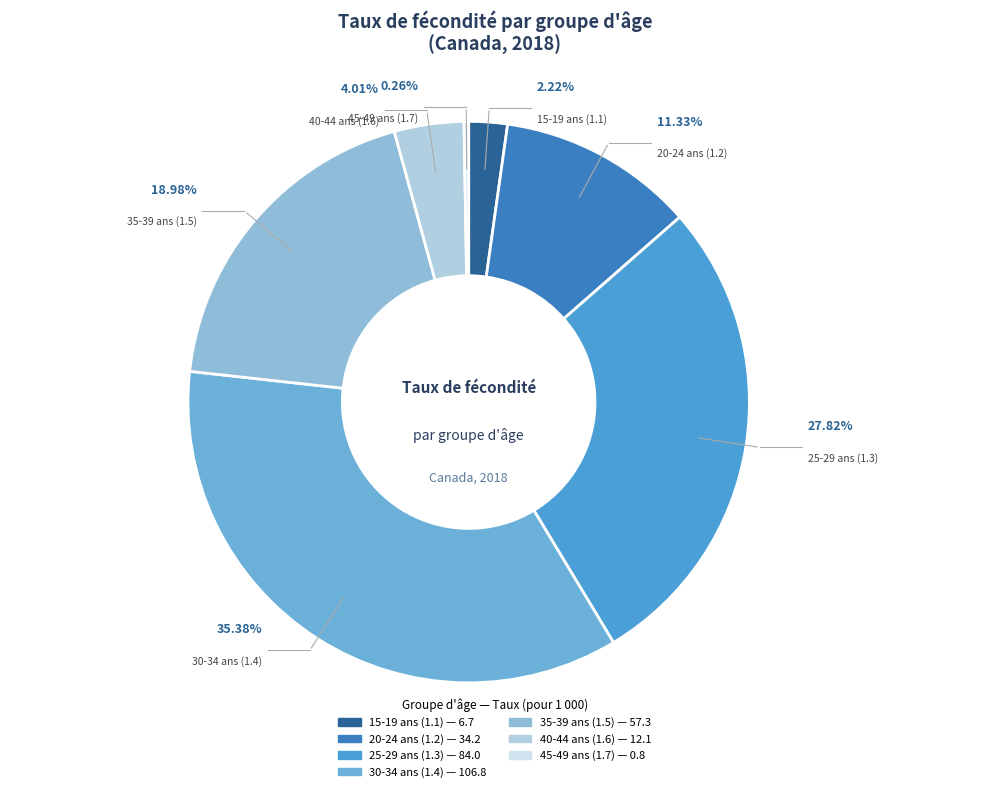

Rank the categories by value from highest to lowest.

30-34 ans (1.4), 25-29 ans (1.3), 35-39 ans (1.5), 20-24 ans (1.2), 40-44 ans (1.6), 15-19 ans (1.1), 45-49 ans (1.7)